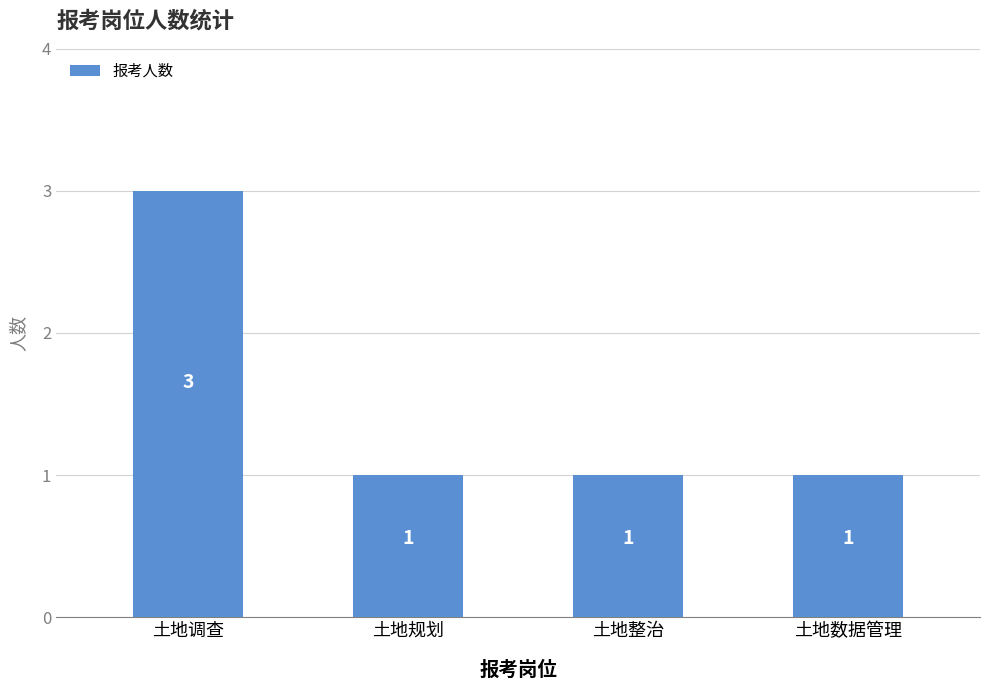

What is the value of the 4th bar from the left?

1